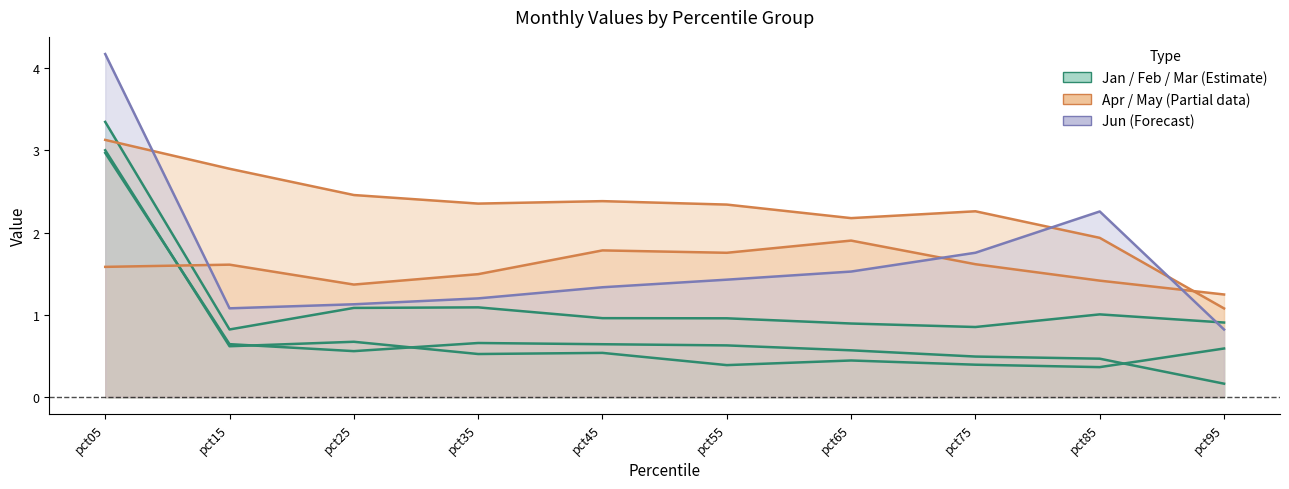

Reading right to left, list all the values displayed in this chart.

Jan: 0.2	0.5	0.5	0.6	0.6	0.6	0.7	0.6	0.6	3.0
Feb: 0.9	1.0	0.9	0.9	1.0	1.0	1.1	1.1	0.8	3.3
Mar: 0.6	0.4	0.4	0.4	0.4	0.5	0.5	0.7	0.6	3.0
Apr: 1.2	1.4	1.6	1.9	1.8	1.8	1.5	1.4	1.6	1.6
May: 1.1	1.9	2.3	2.2	2.3	2.4	2.4	2.5	2.8	3.1
Jun: 0.8	2.3	1.8	1.5	1.4	1.3	1.2	1.1	1.1	4.2